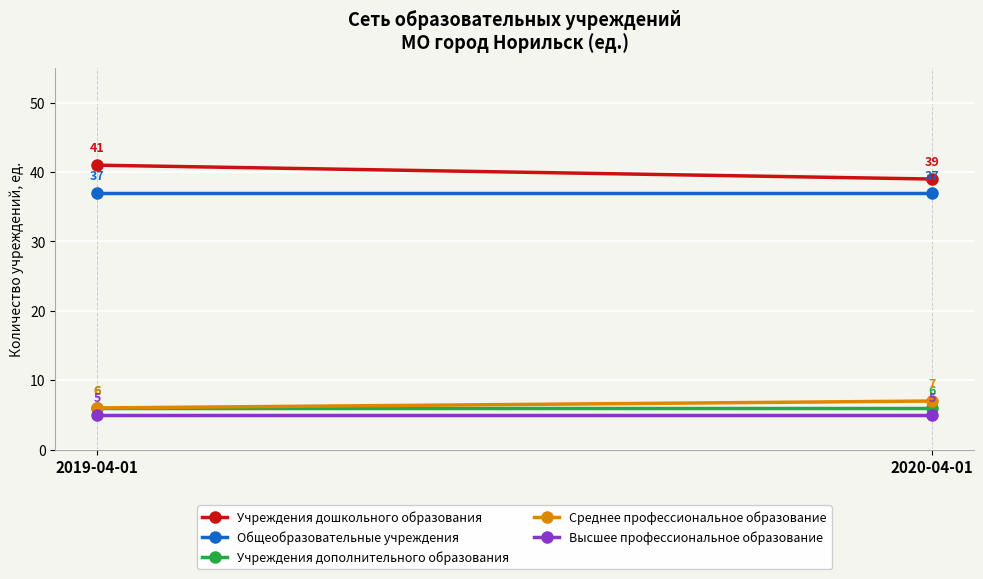

The value of Учреждения дополнительного образования at 2019-04-01 is 2. True or false?

False